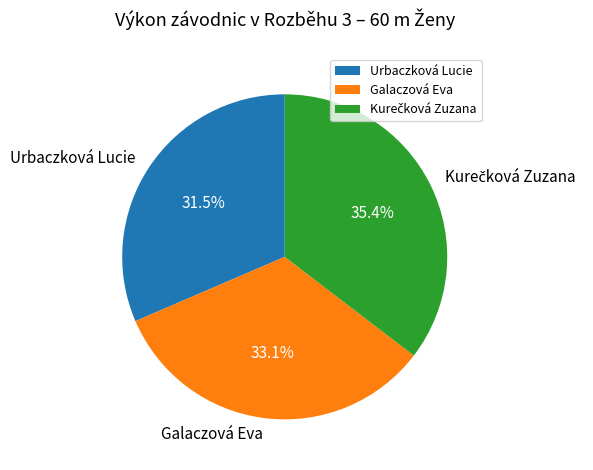

What portion of the pie excludes Galaczová Eva?

66.9%